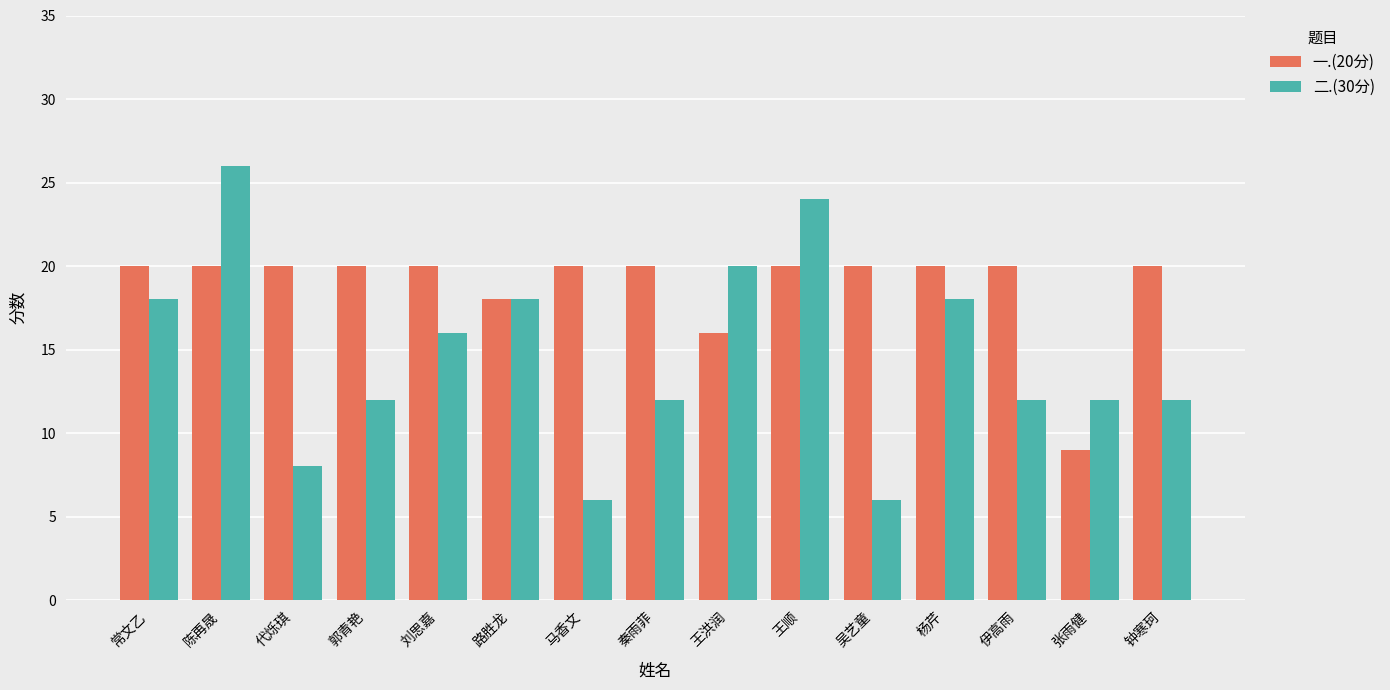

Reading left to right, list all the values displayed in this chart.

一.(20分): 常文乙=20	陈再晟=20	代烁琪=20	郭青艳=20	刘思嘉=20	路胜龙=18	马香文=20	秦雨菲=20	王洪润=16	王顺=20	吴艺童=20	杨芹=20	伊高雨=20	张雨健=9	钟寒珂=20
二.(30分): 常文乙=18	陈再晟=26	代烁琪=8	郭青艳=12	刘思嘉=16	路胜龙=18	马香文=6	秦雨菲=12	王洪润=20	王顺=24	吴艺童=6	杨芹=18	伊高雨=12	张雨健=12	钟寒珂=12